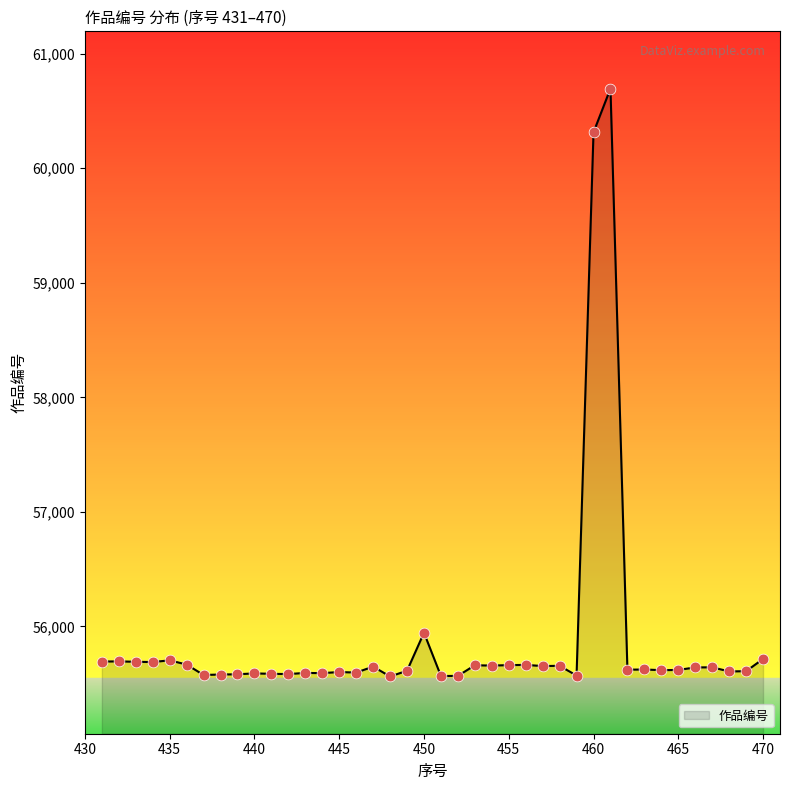

What is the maximum value shown in the chart?

60696